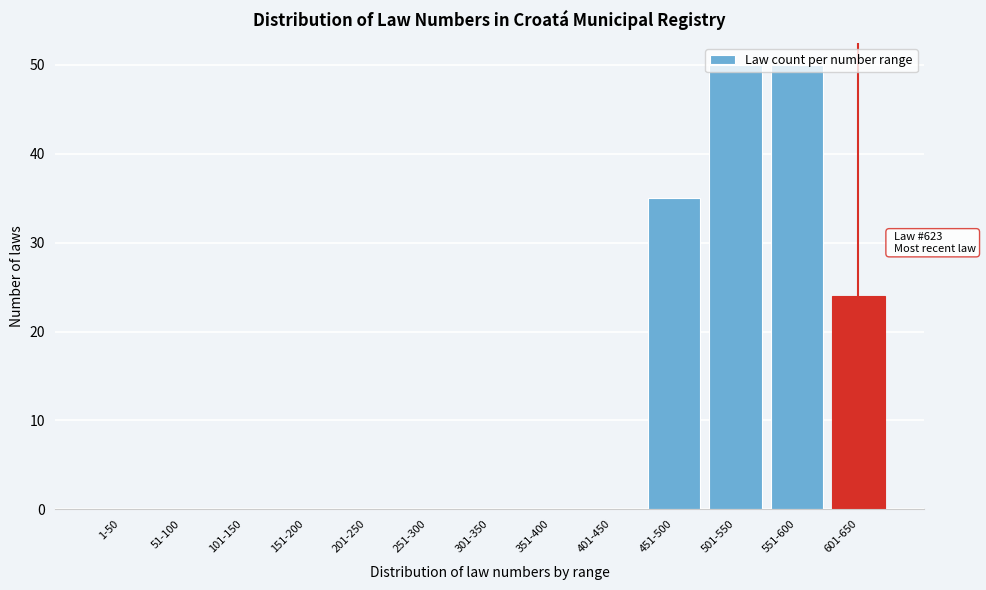

Is it true that the value at 101-150 is 0?

True